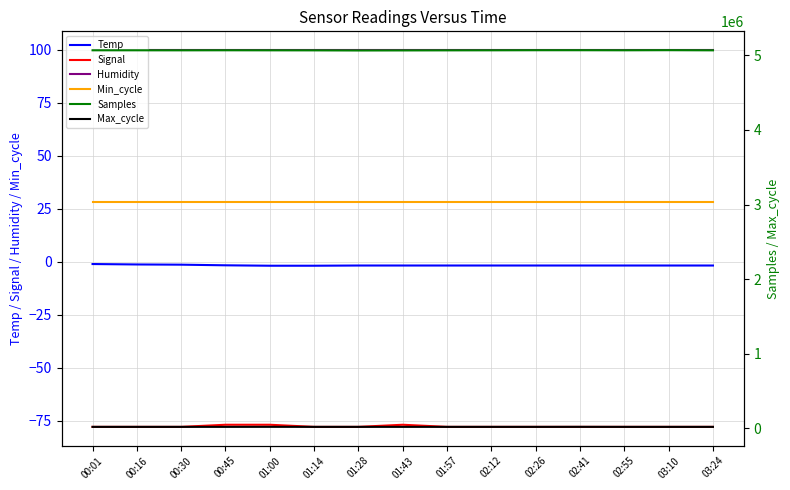

The Signal series shows -78.0 at 01:14. True or false?

True